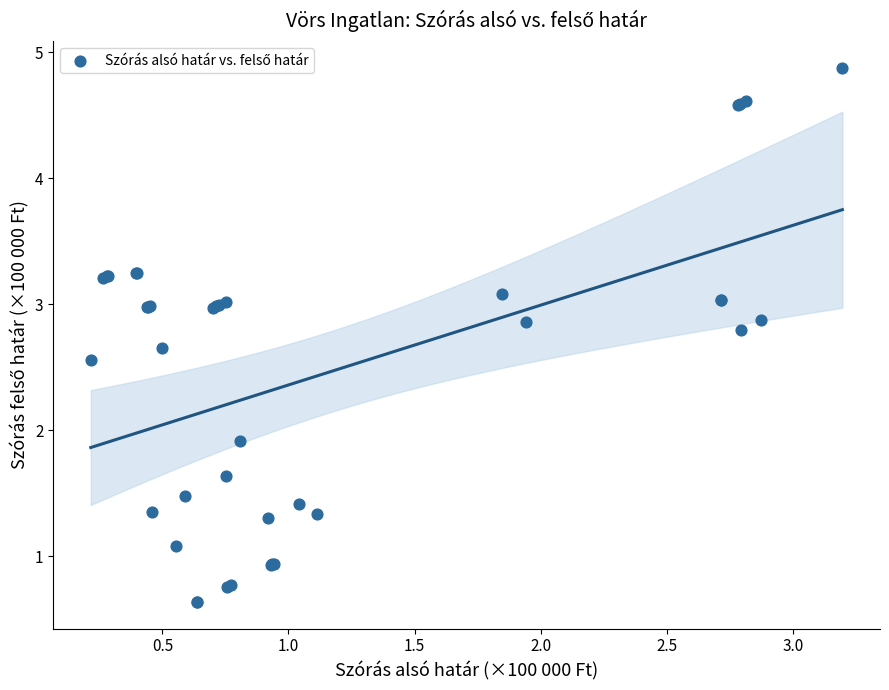

What Y value in the scatter plot is closest to 2?

1.9